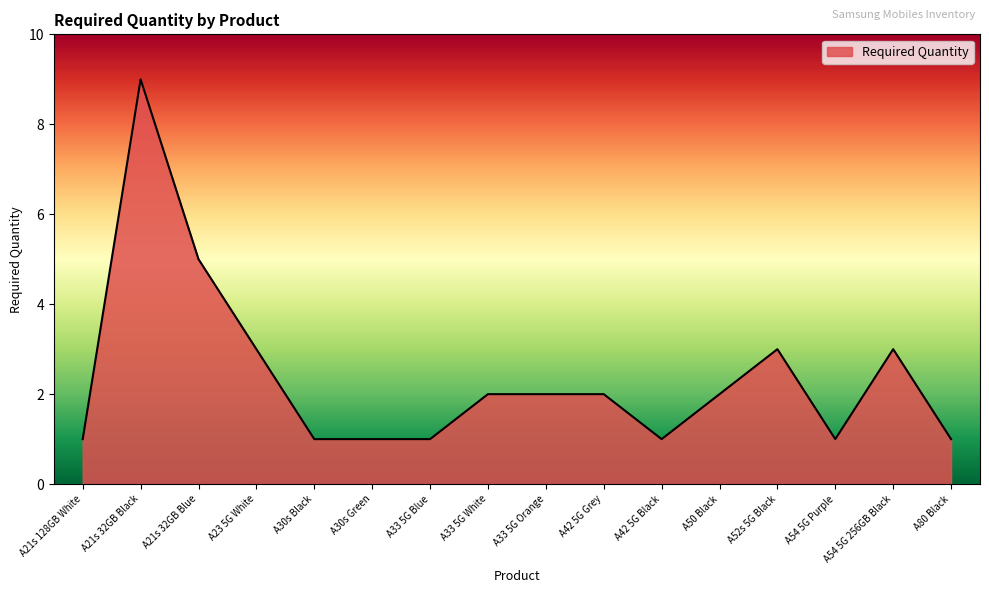

What is the greatest value displayed?

9